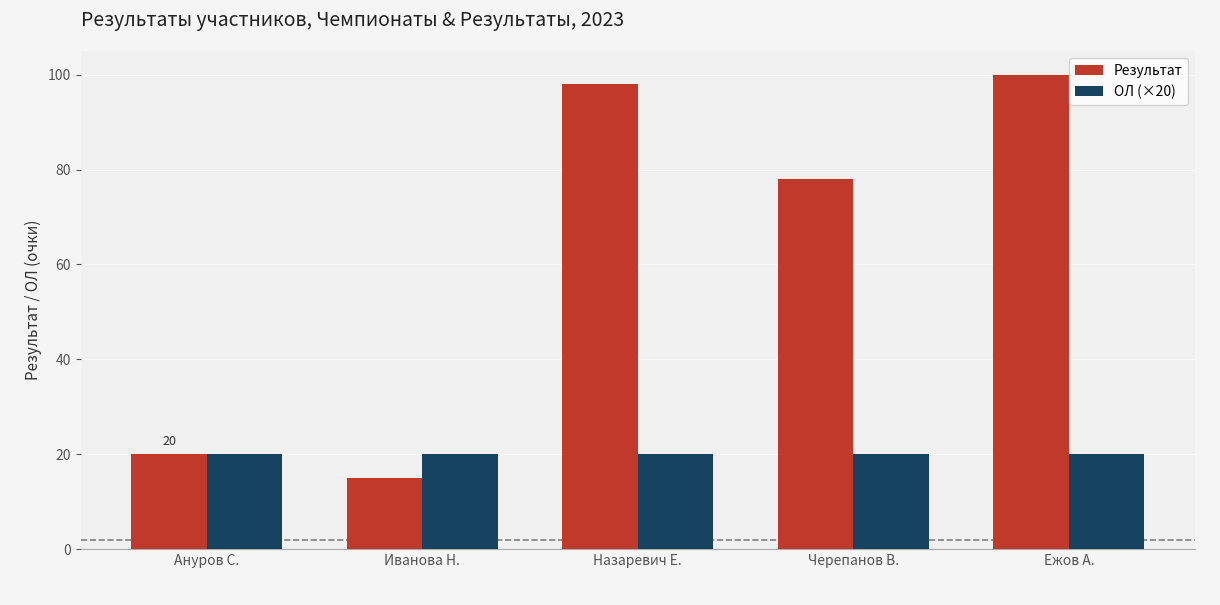

Reading left to right, what are all the values shown in this chart?

Результат: 20	15	98	78	100
ОЛ (×20): 20	20	20	20	20